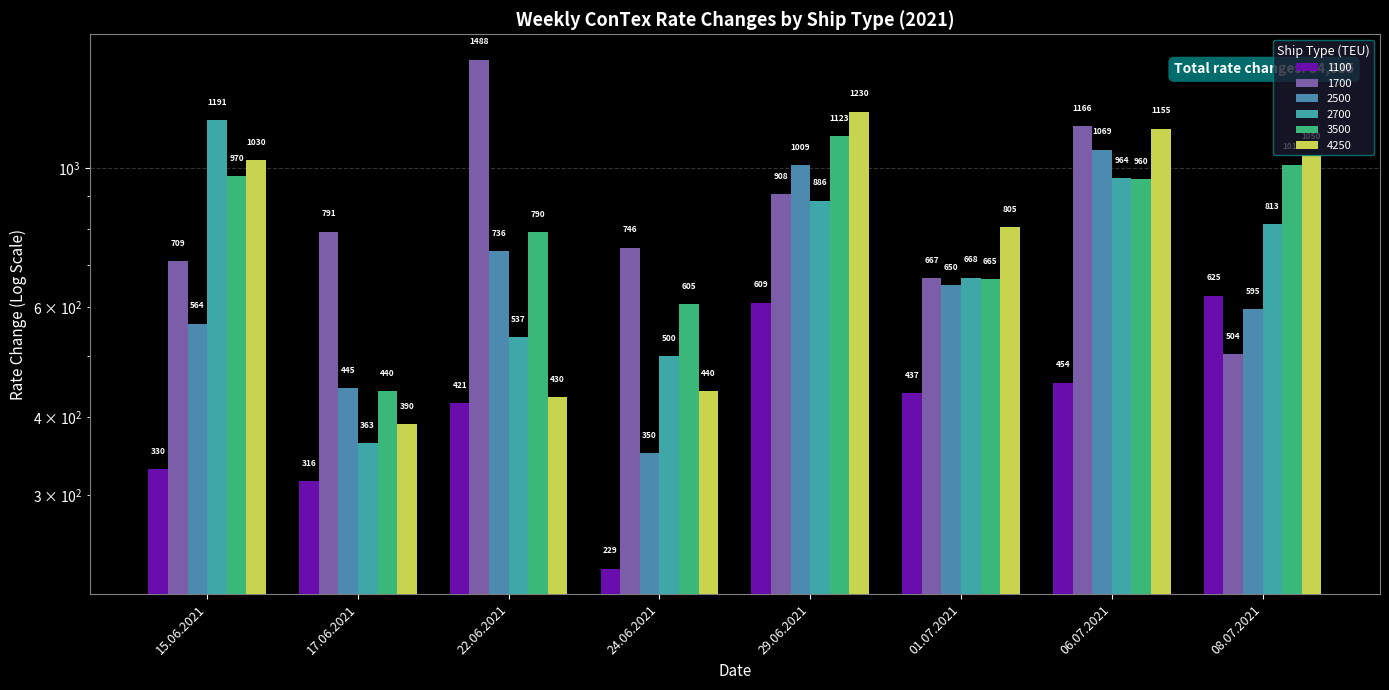

What is the label of the 6th bar from the right?

22.06.2021